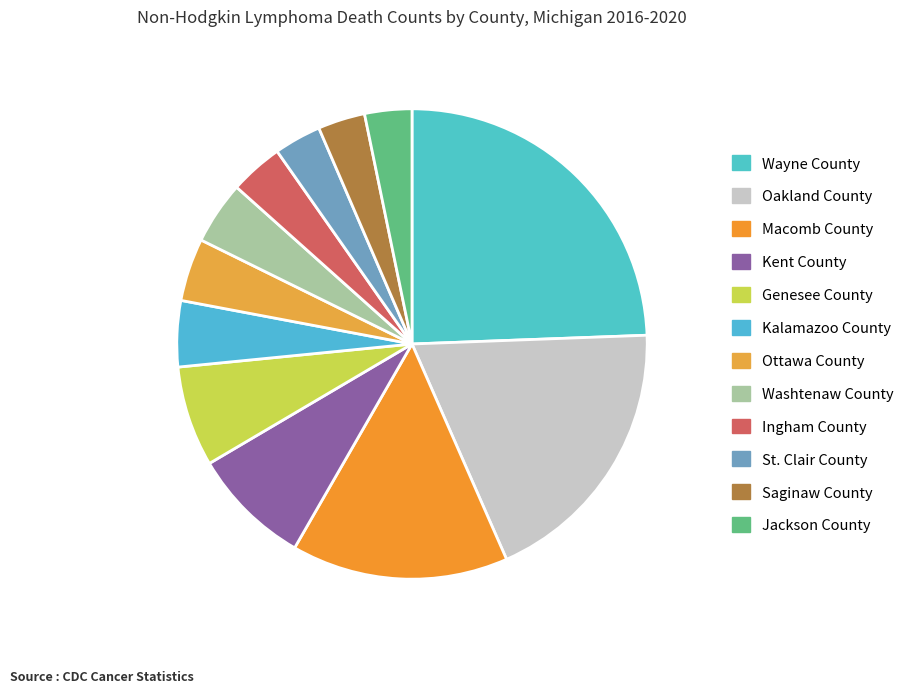

To the nearest percent, what percentage of the pie is Saginaw County?

3%